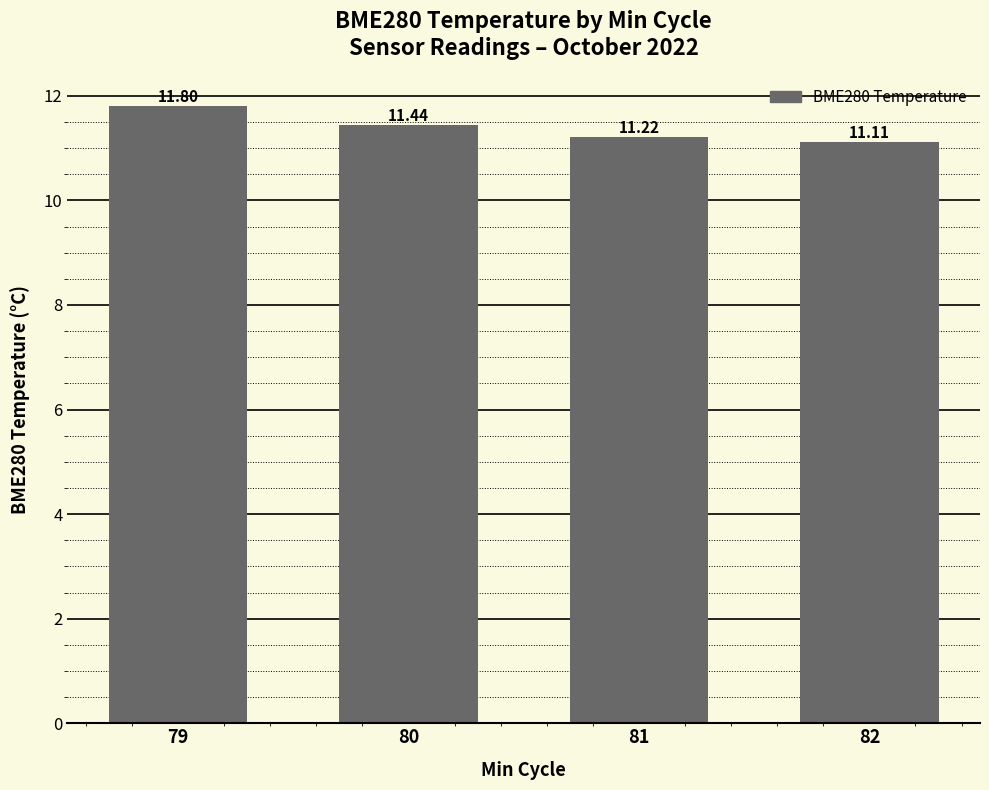

Reading left to right, transcribe all the data shown in this chart.

79=11.8	80=11.4	81=11.2	82=11.1